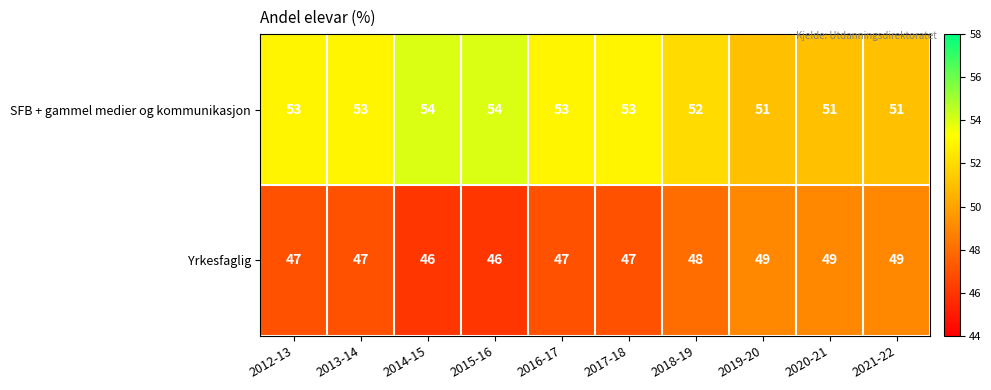

What is the highest value of the SFB + gammel medier og kommunikasjon series?

54